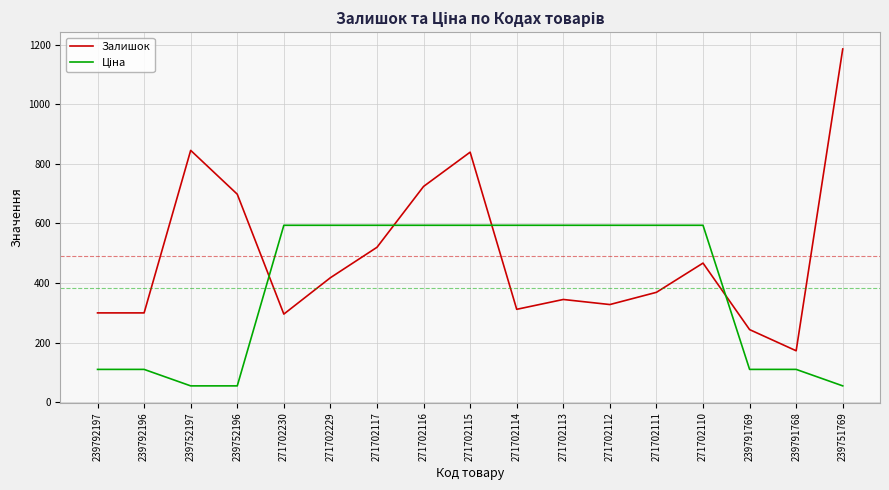

The Залишок series shows 296.0 at 271702230. True or false?

True